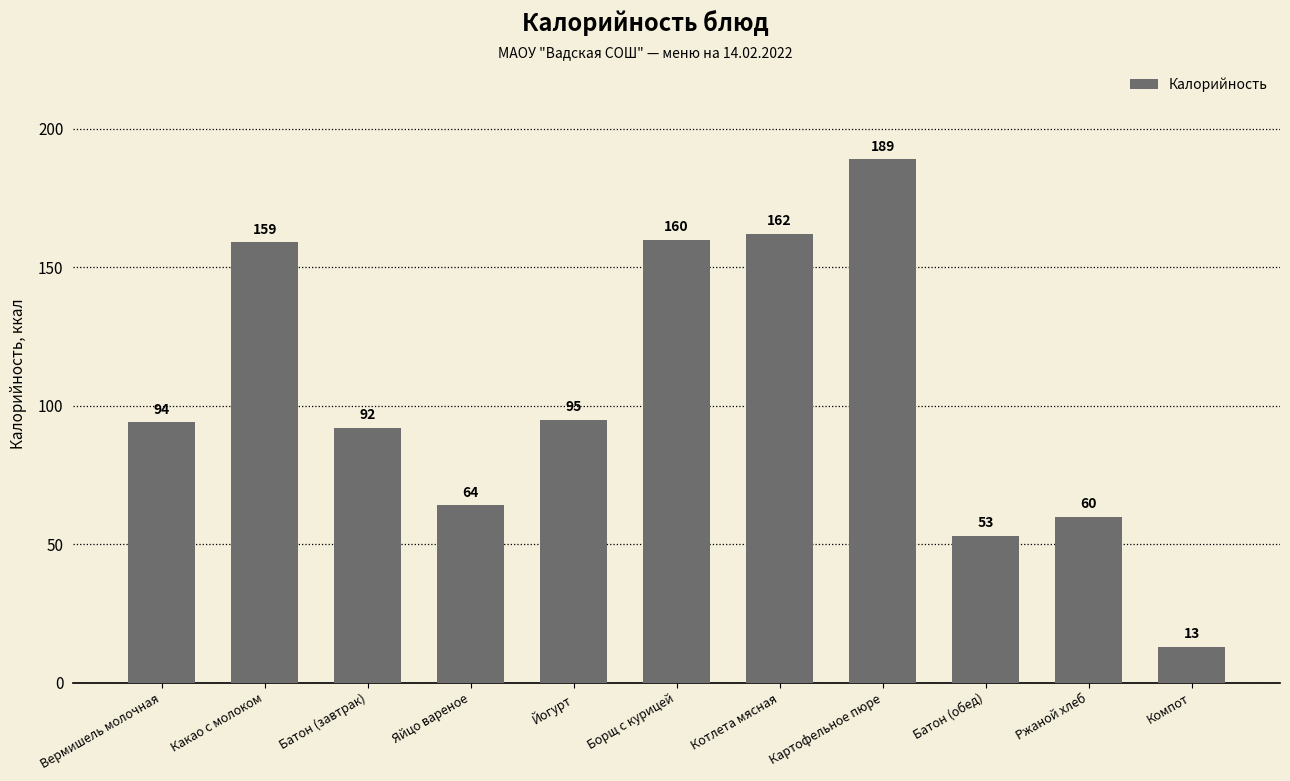

What is the value of the 8th bar from the left?

189